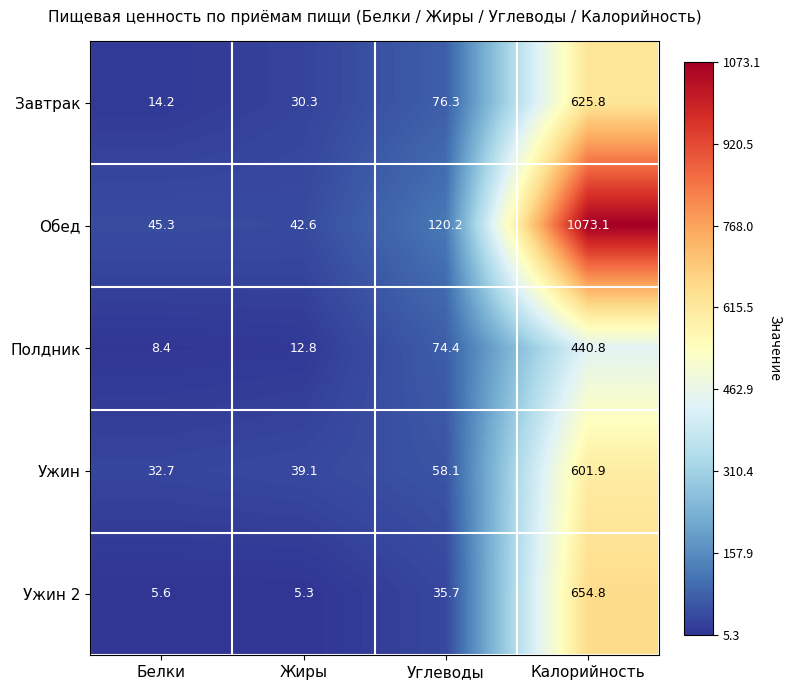

Rank the series by their maximum value, from lowest to highest.

Полдник, Ужин, Завтрак, Ужин 2, Обед